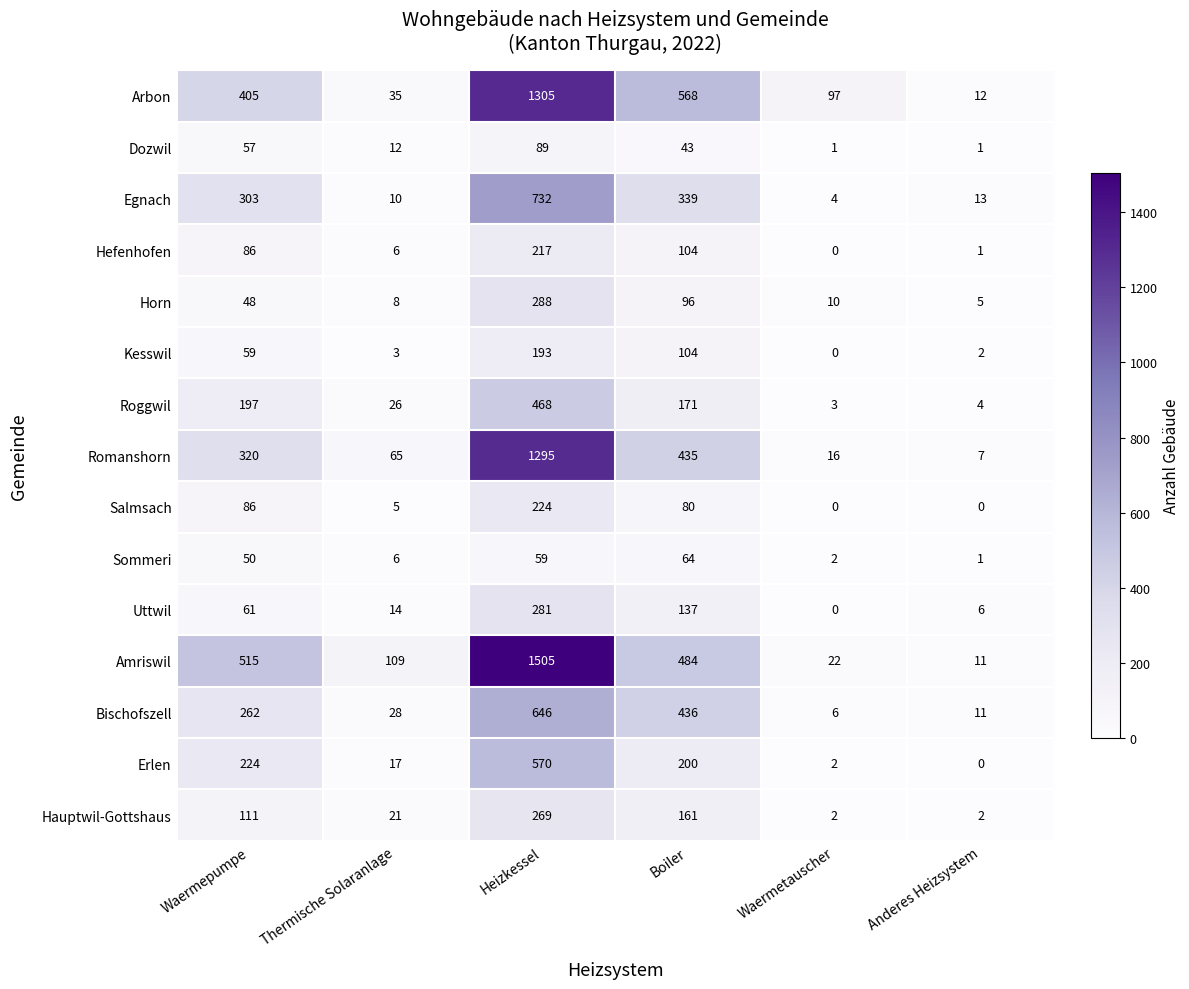

What is the total value across all series at Thermische Solaranlage?

365